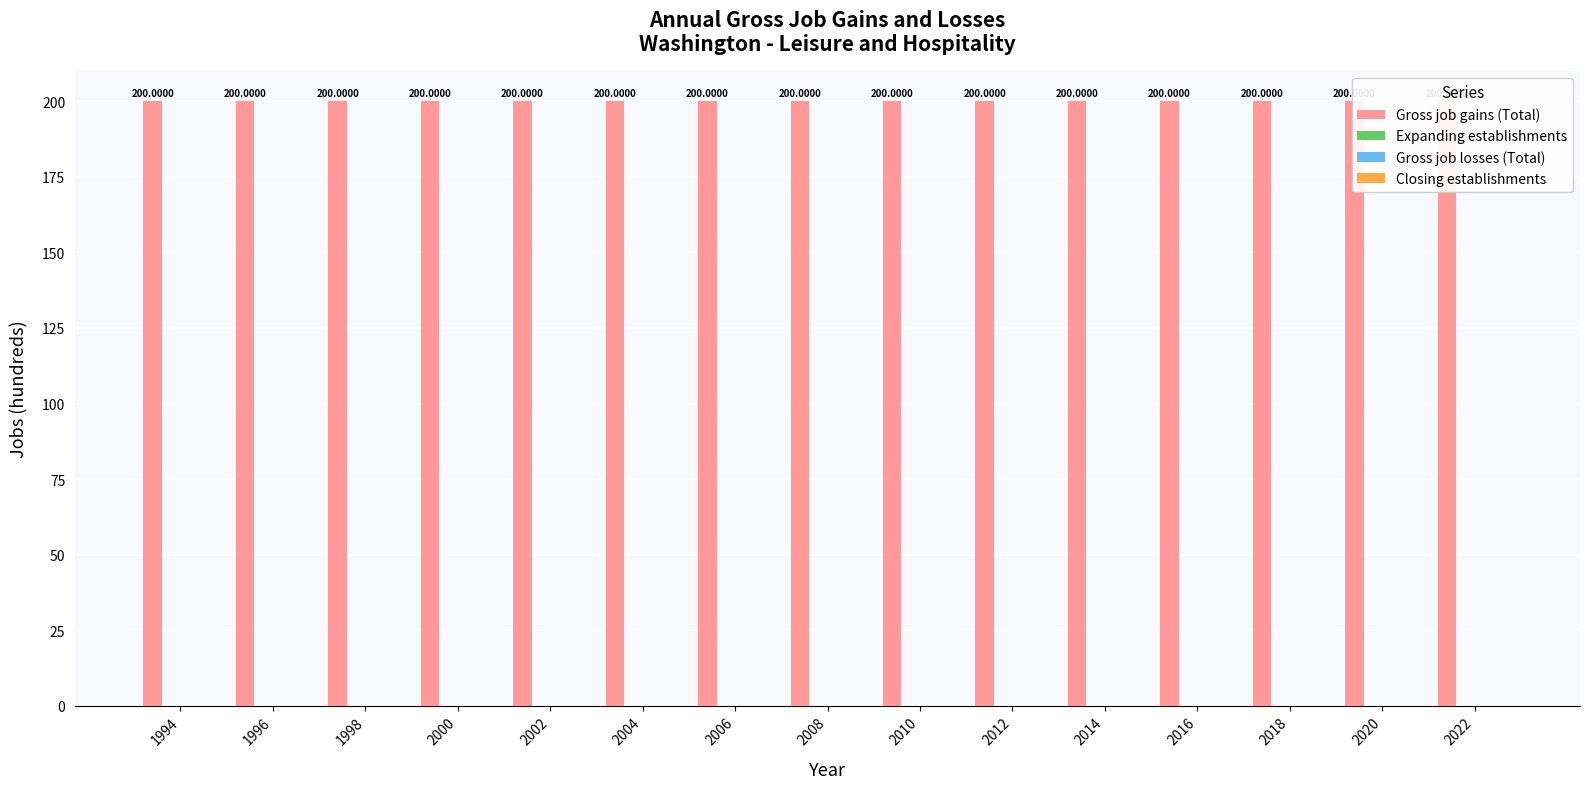

Reading left to right, list all the values displayed in this chart.

Gross job gains (Total): 1994=200	1996=200	1998=200	2000=200	2002=200	2004=200	2006=200	2008=200	2010=200	2012=200	2014=200	2016=200	2018=200	2020=200	2022=200
Expanding establishments: 1994=0	1996=0	1998=0	2000=0	2002=0	2004=0	2006=0	2008=0	2010=0	2012=0	2014=0	2016=0	2018=0	2020=0	2022=0
Gross job losses (Total): 1994=0	1996=0	1998=0	2000=0	2002=0	2004=0	2006=0	2008=0	2010=0	2012=0	2014=0	2016=0	2018=0	2020=0	2022=0
Closing establishments: 1994=0	1996=0	1998=0	2000=0	2002=0	2004=0	2006=0	2008=0	2010=0	2012=0	2014=0	2016=0	2018=0	2020=0	2022=0